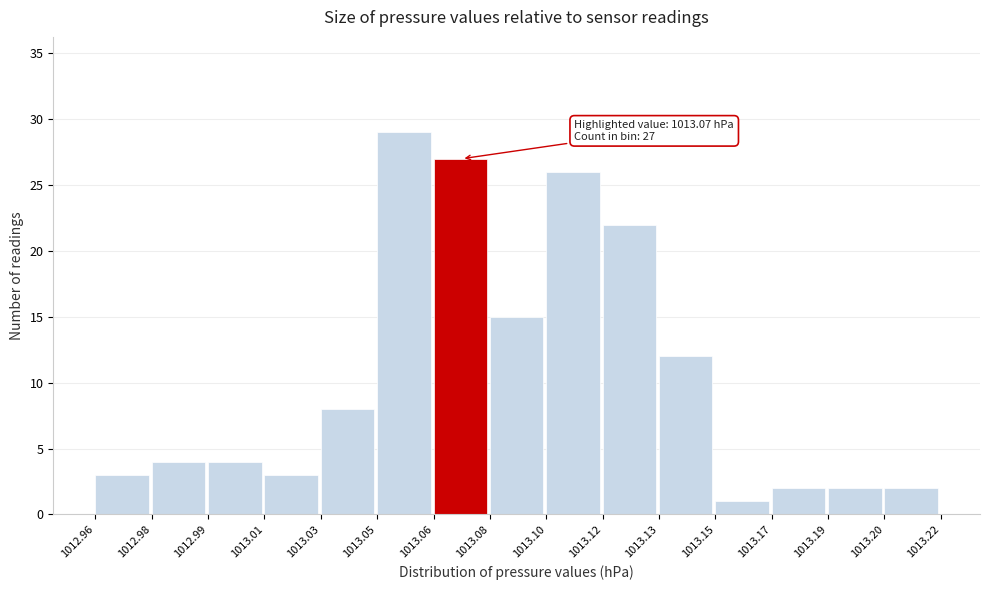

Reading left to right, extract all data points from this chart.

1012.96=3	1012.98=4	1012.99=4	1013.01=3	1013.03=8	1013.05=29	1013.06=27	1013.08=15	1013.10=26	1013.12=22	1013.13=12	1013.15=1	1013.17=2	1013.19=2	1013.20=2